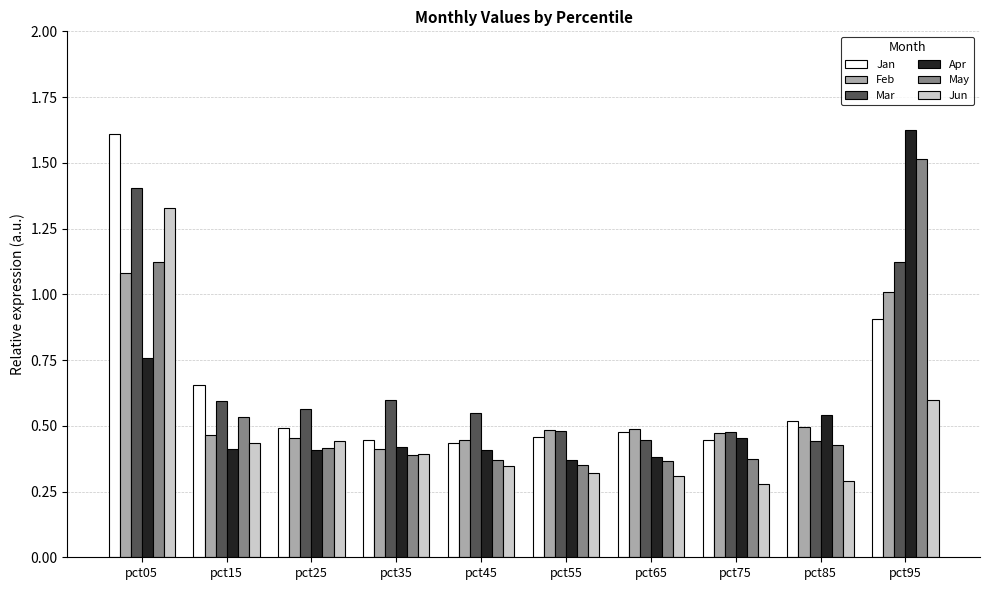

What is the value of the Feb bar at the 10th from the left?

1.0